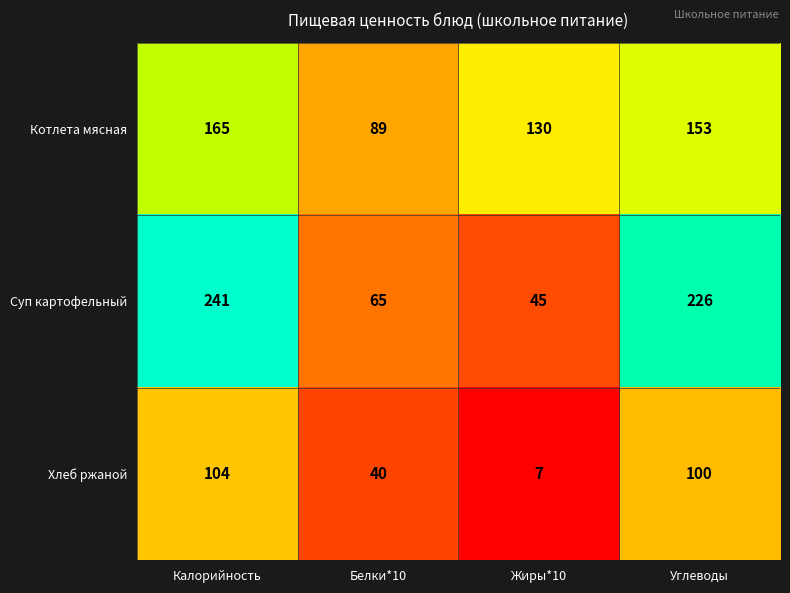

Which series has the largest range (max minus min)?

Суп картофельный